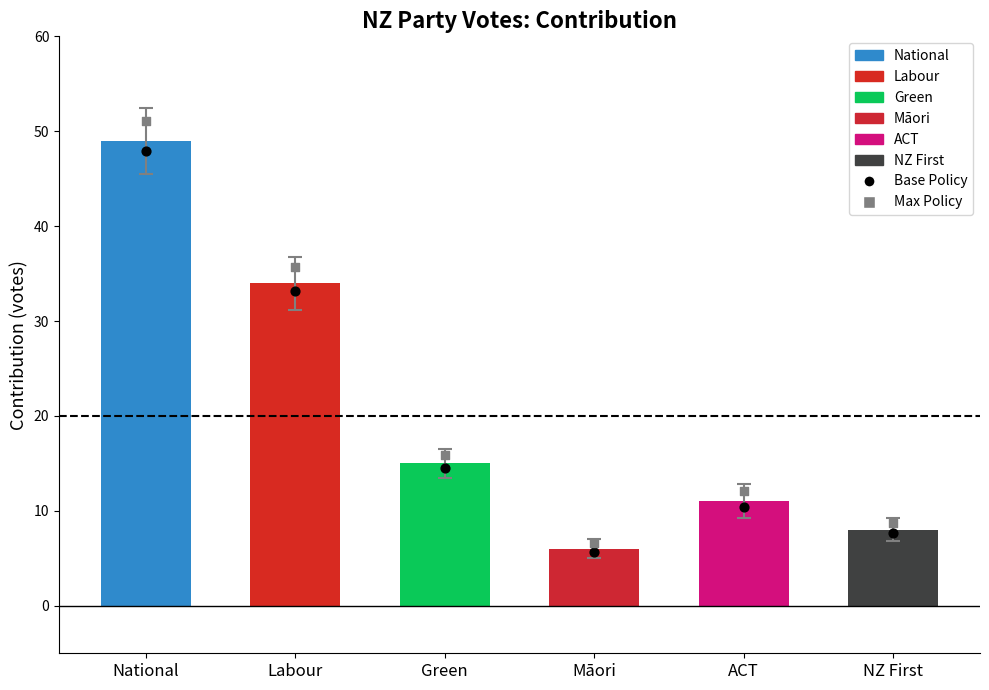

What is the total value across all series at Labour?

68.8